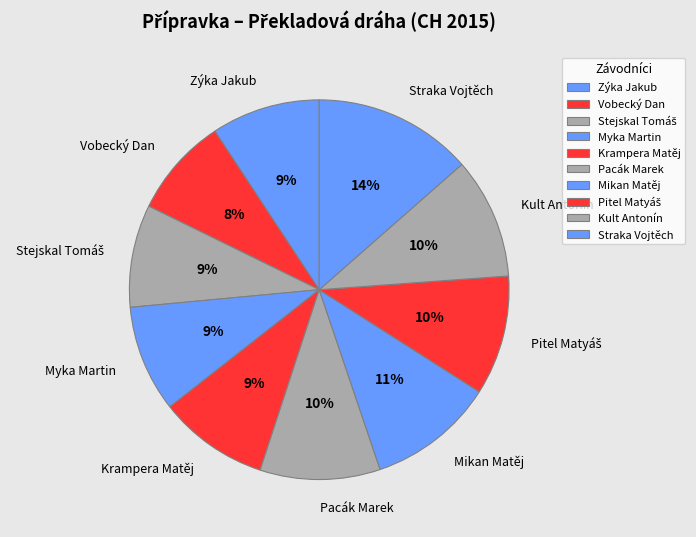

What is the ratio of the value at Myka Martin to the value at Mikan Matěj?

0.8